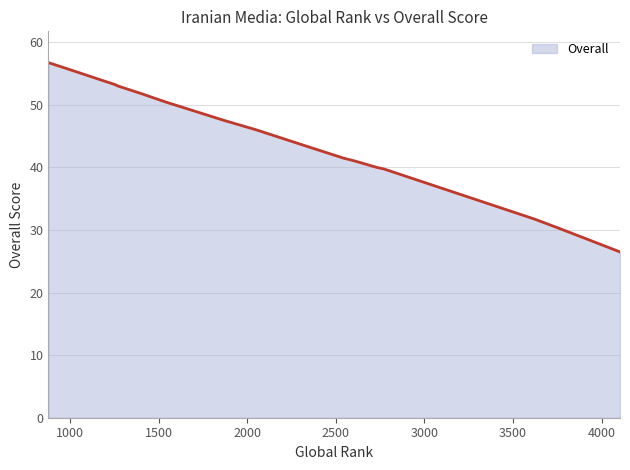

What is the greatest value displayed?

56.8